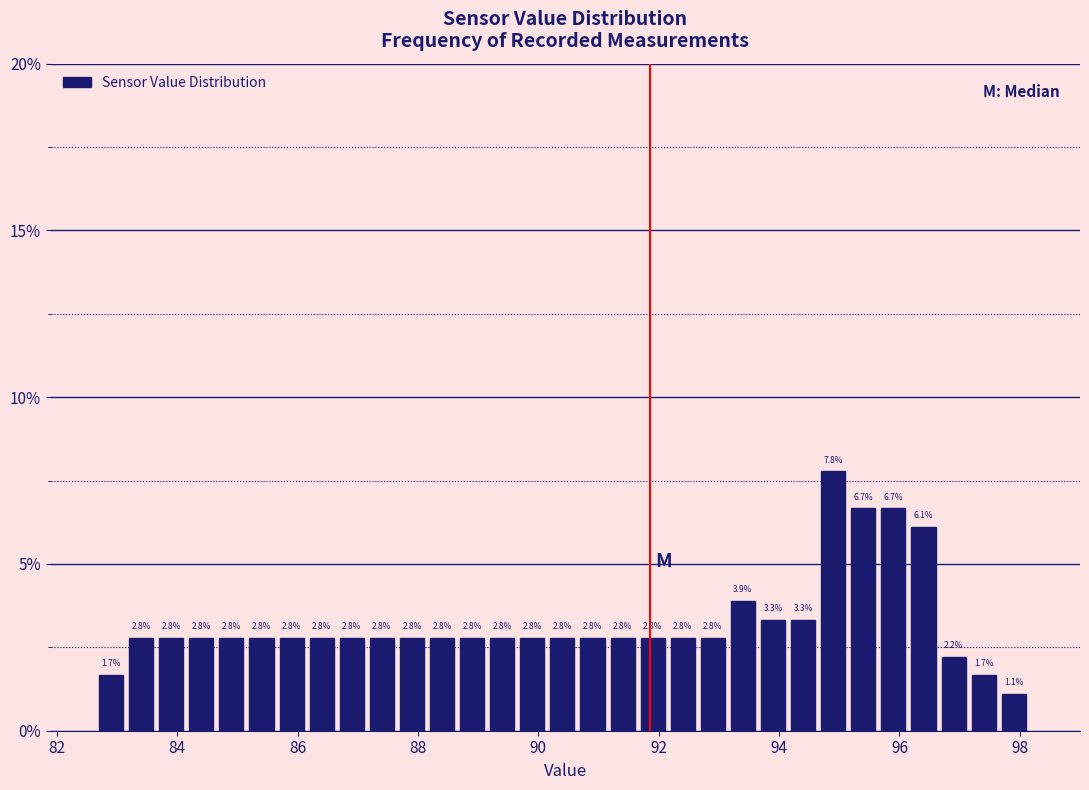

Read against the x-axis, roughly where is the centre of the tallest bar?

95.0